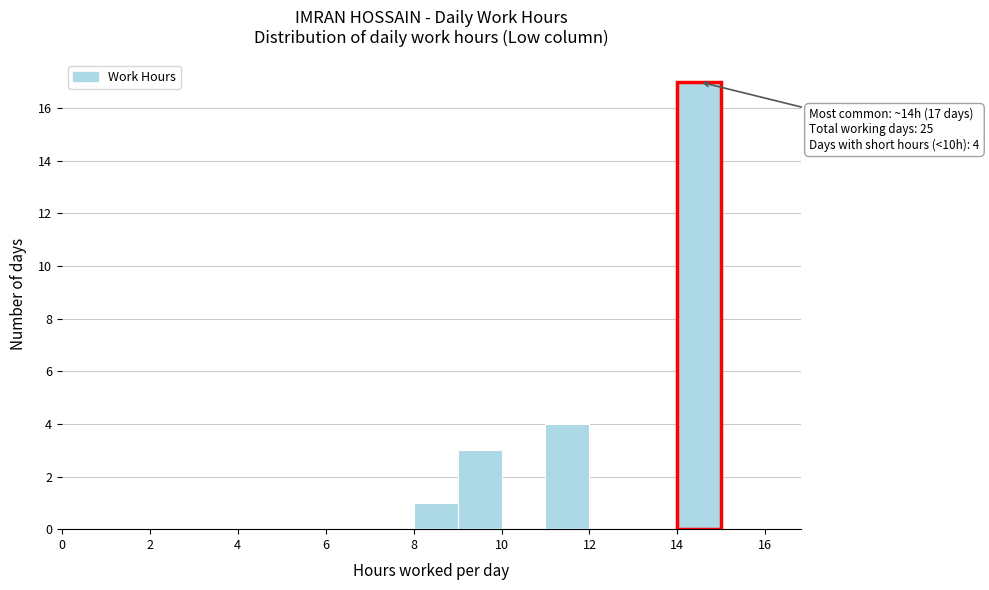

Which range on the x-axis has the tallest bar?

14 to 15